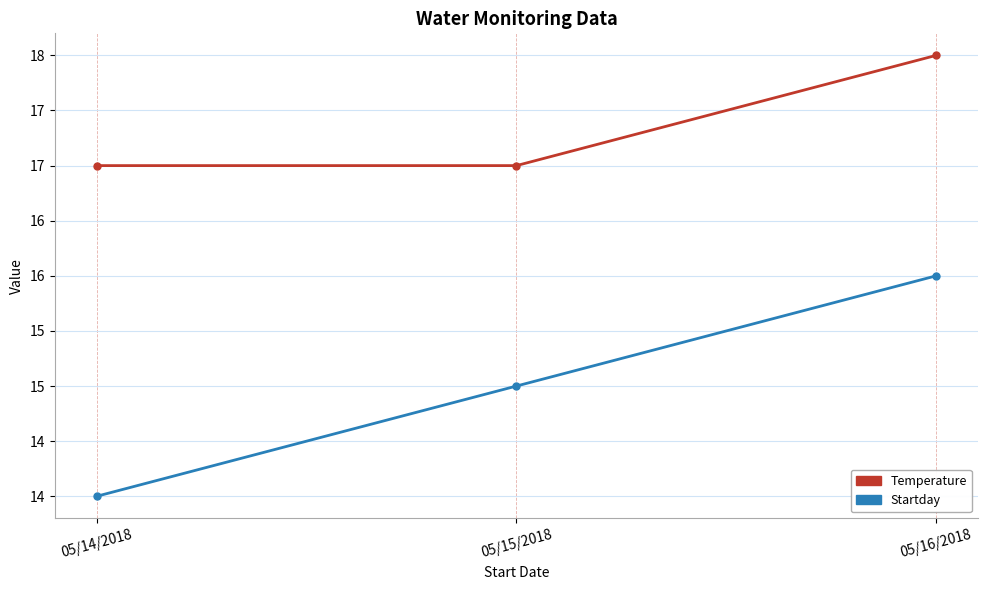

What is the label of the 2nd point from the right?

05/15/2018